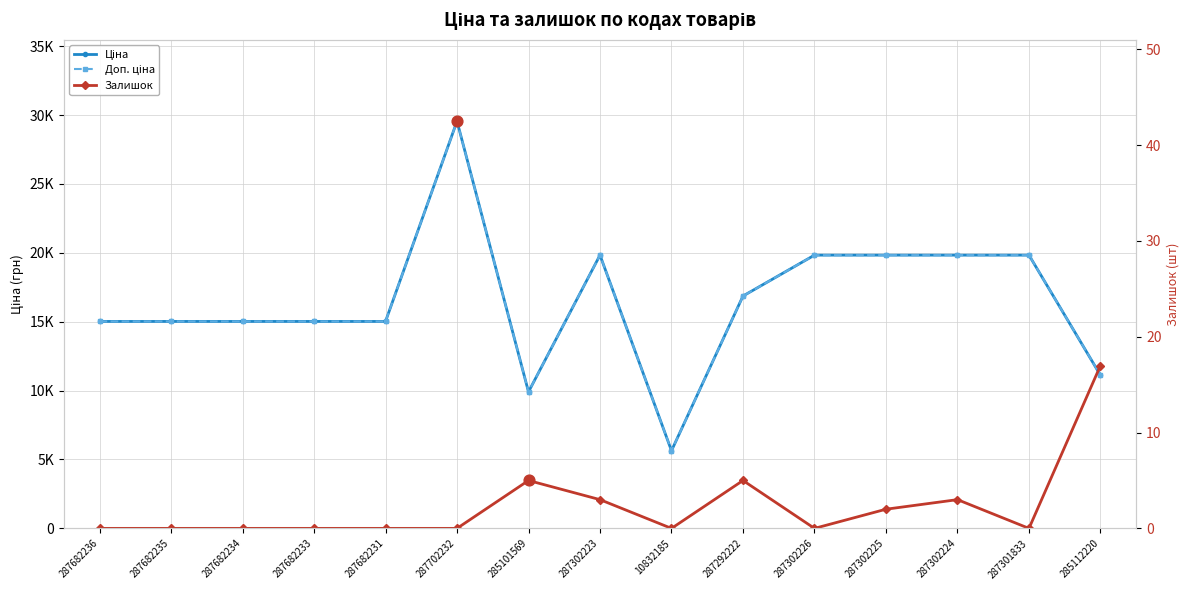

What is the total value across all series at 285101569?

19822.0